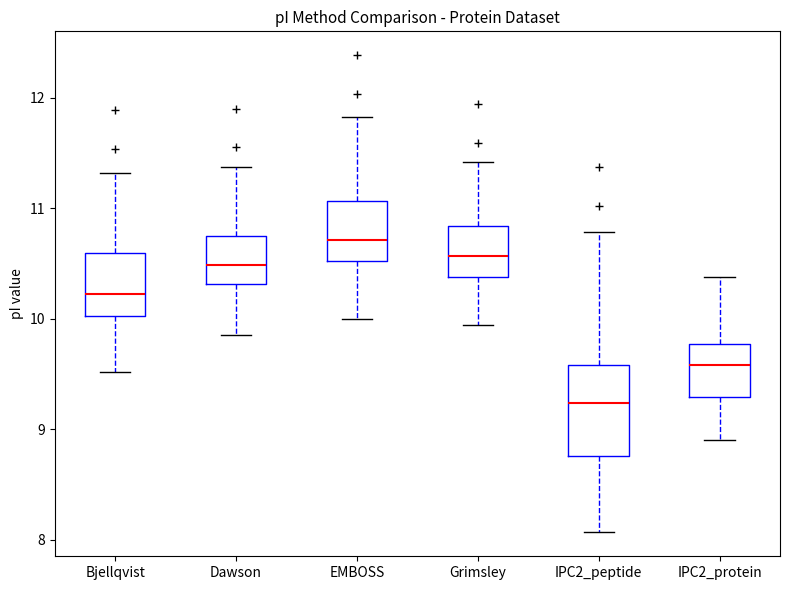

Reading left to right, transcribe this box plot: for each box, give where its median line is, the range the box spans, and where its two whiskers end, as read against the y-axis. The values are not printed on the chart, so give them approximately, as read against the axis.

Bjellqvist: median 10.2, box 10.0 to 10.6, whiskers 9.5 to 11.3
Dawson: median 10.5, box 10.3 to 10.7, whiskers 9.9 to 11.4
EMBOSS: median 10.7, box 10.5 to 11.1, whiskers 10.0 to 11.8
Grimsley: median 10.6, box 10.4 to 10.8, whiskers 9.9 to 11.4
IPC2_peptide: median 9.2, box 8.8 to 9.6, whiskers 8.1 to 10.8
IPC2_protein: median 9.6, box 9.3 to 9.8, whiskers 8.9 to 10.4